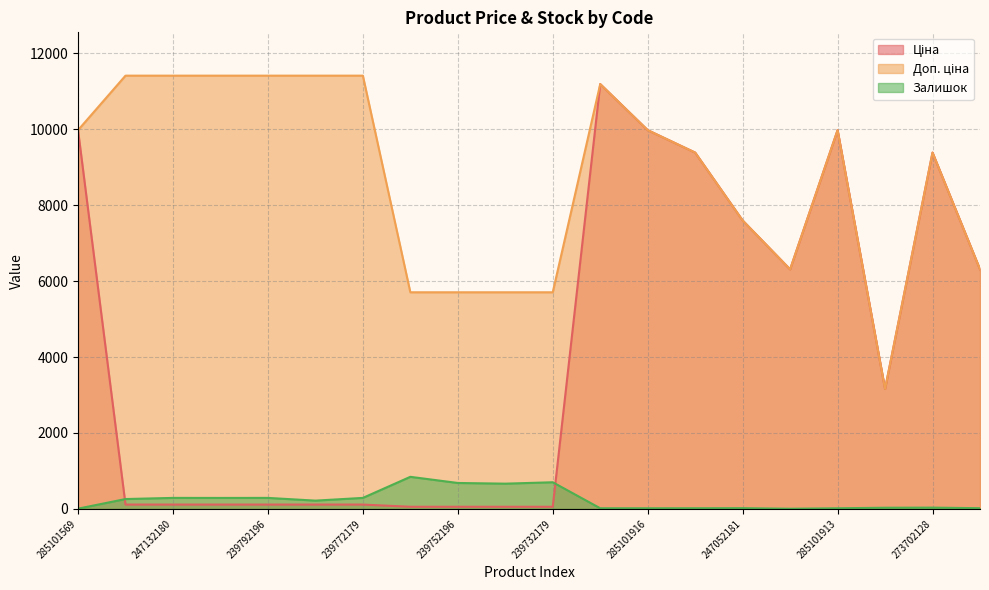

Reading left to right, list all the values displayed in this chart.

Ціна: 9975.0	114.1	114.1	114.1	114.1	114.1	114.1	57.0	57.0	57.0	57.0	11188.2	9975.0	9384.0	7596.5	6308.8	9975.0	3157.9	9384.0	6308.8
Доп. ціна: 9975.0	11410.0	11410.0	11410.0	11410.0	11410.0	11410.0	5705.0	5705.0	5705.0	5705.0	11188.2	9975.0	9384.0	7596.5	6308.8	9975.0	3158.0	9384.0	6308.8
Залишок: 7.0	260.0	290.0	289.0	290.0	218.0	290.0	845.0	683.0	665.0	702.0	17.0	17.0	18.0	20.0	5.0	17.0	31.0	34.0	19.0